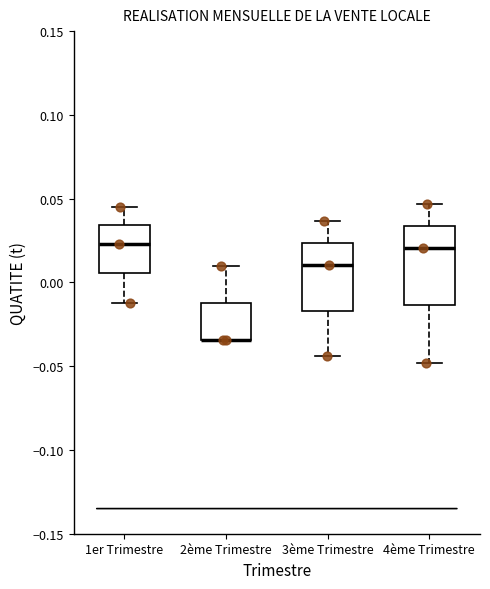

Reading left to right, read every box against the y-axis: the position of its median line, the range the box covers, and the ends of its whiskers. The values are not printed on the chart, so give them approximately, as read against the axis.

1er Trimestre: median 0.025, box 0.005 to 0.035, whiskers -0.015 to 0.045
2ème Trimestre: median -0.035 (drawn on the box's lower edge), box -0.035 to -0.010, whiskers -0.035 to 0.010
3ème Trimestre: median 0.010, box -0.015 to 0.025, whiskers -0.045 to 0.035
4ème Trimestre: median 0.020, box -0.015 to 0.035, whiskers -0.050 to 0.045